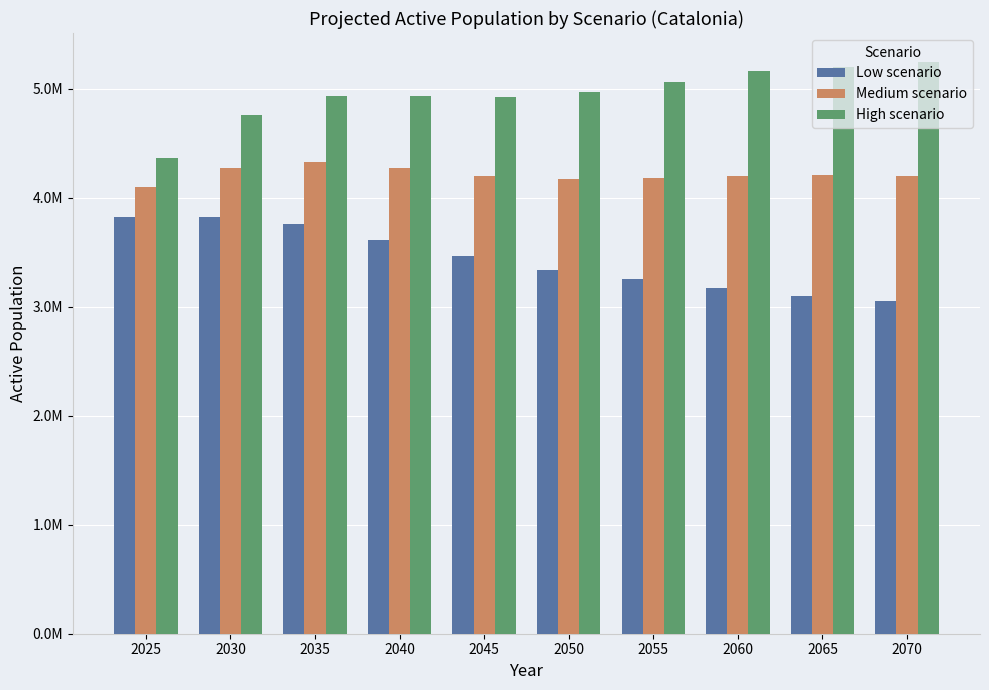

Which series has the widest spread of values?

High scenario